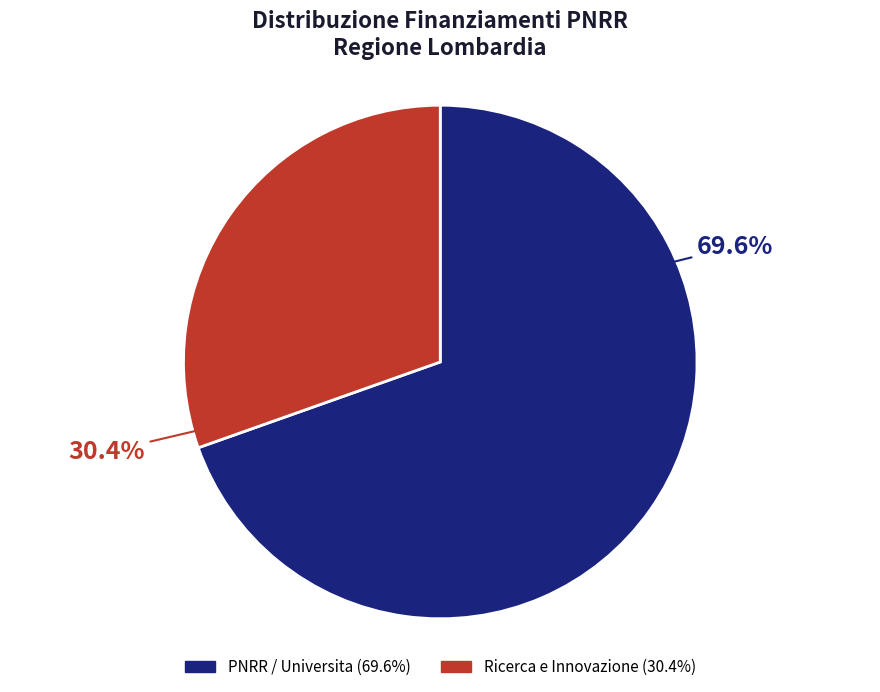

Is there a majority slice in this chart?

Yes